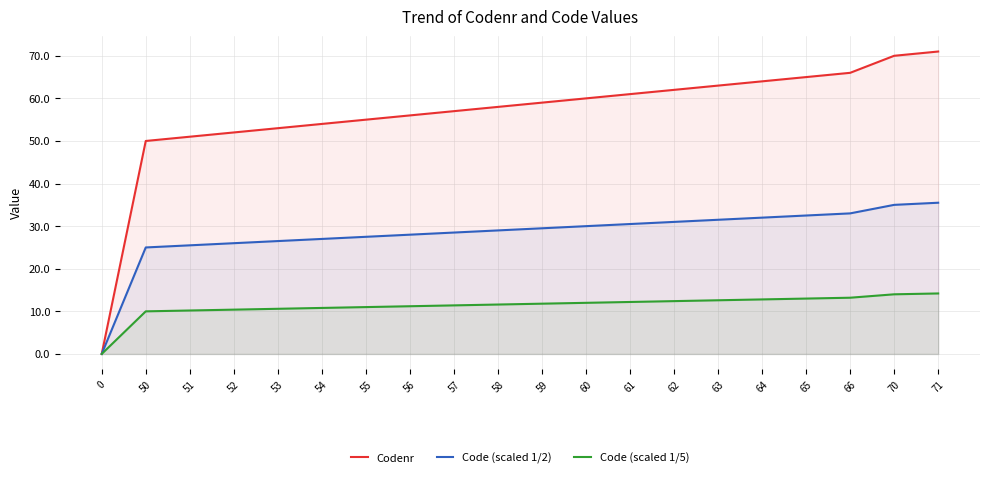

Rank the series by their average value, from lowest to highest.

Code (scaled 1/5), Code (scaled 1/2), Codenr